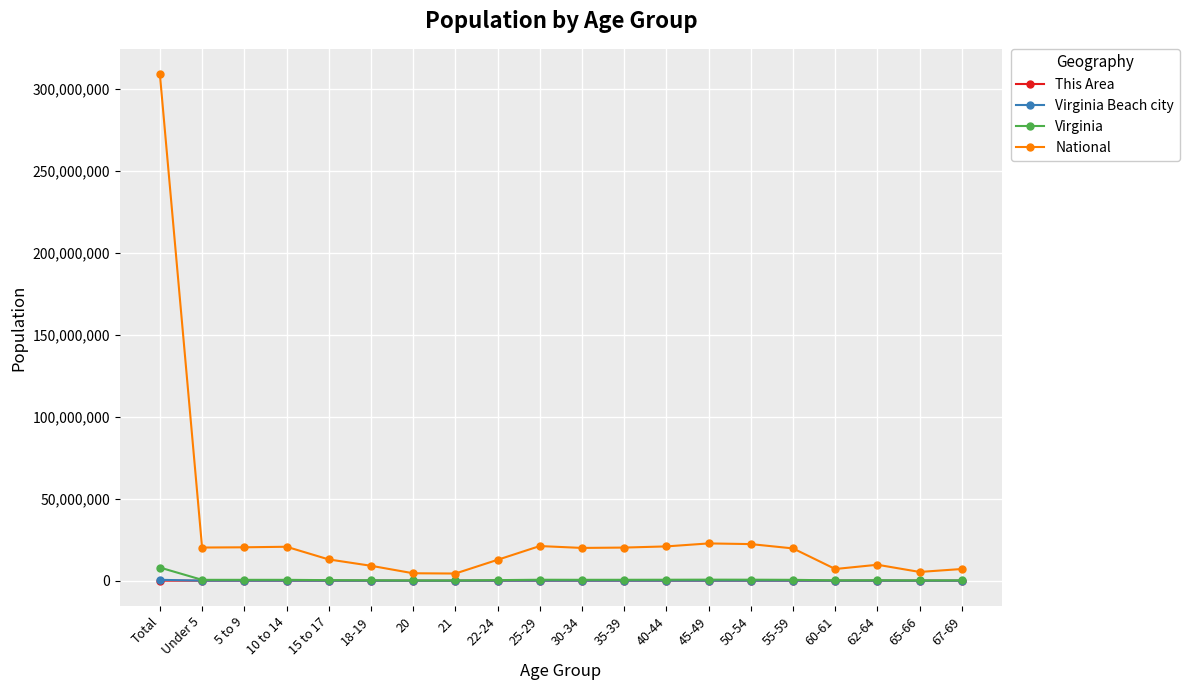

At how many categories does at least one series exceed 143681060?

1